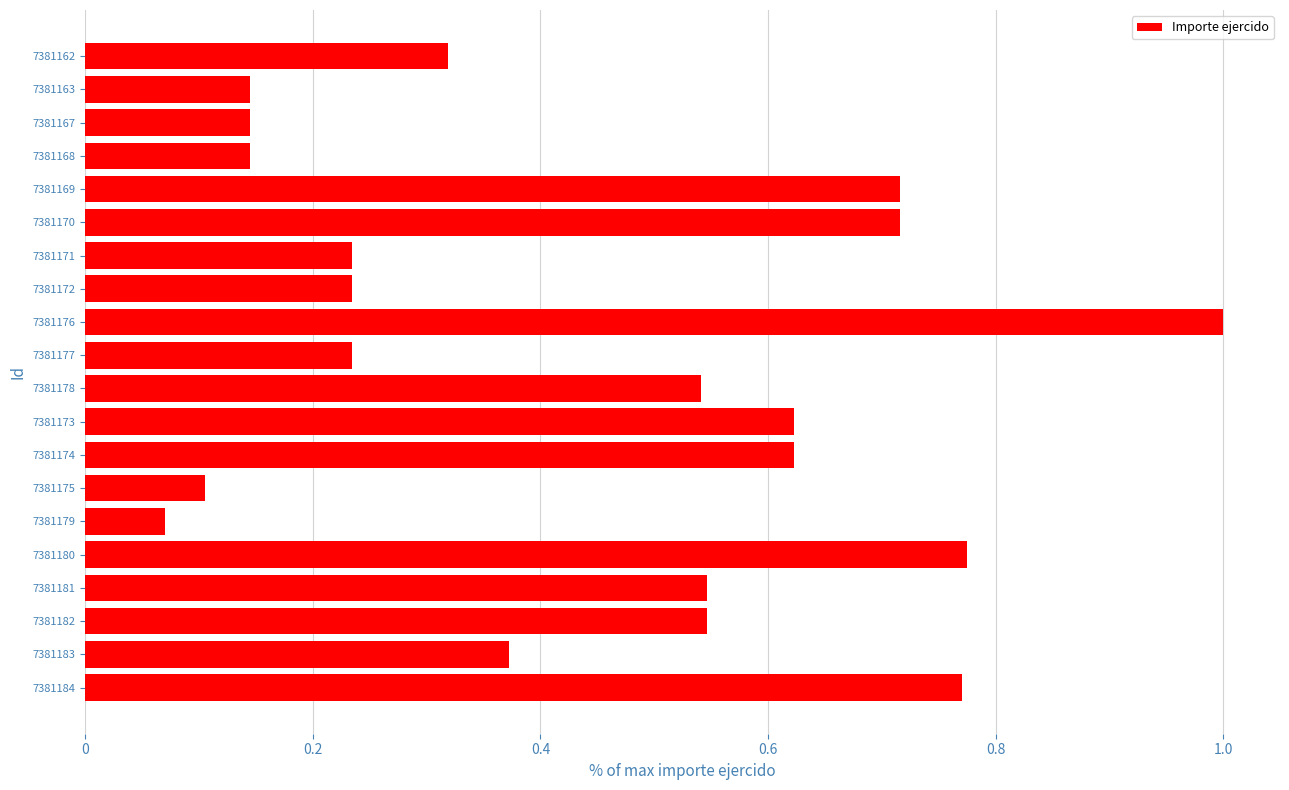

Which has a higher value, 7381177 or 7381174?

7381174